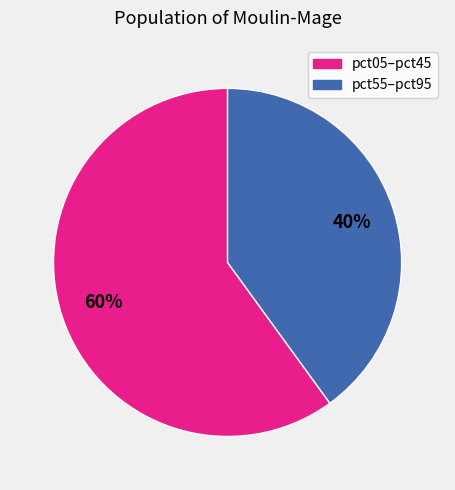

How many segments does this pie chart have?

2